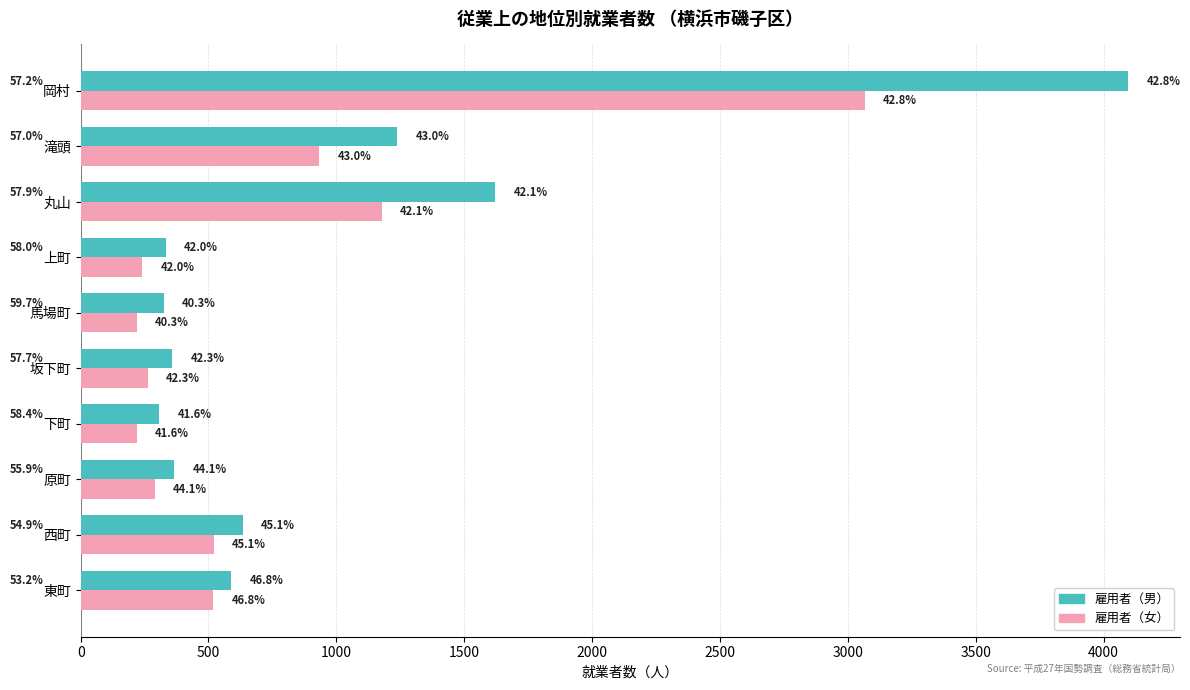

What is the value of the 雇用者（女） bar at the 8th from the left?

1177